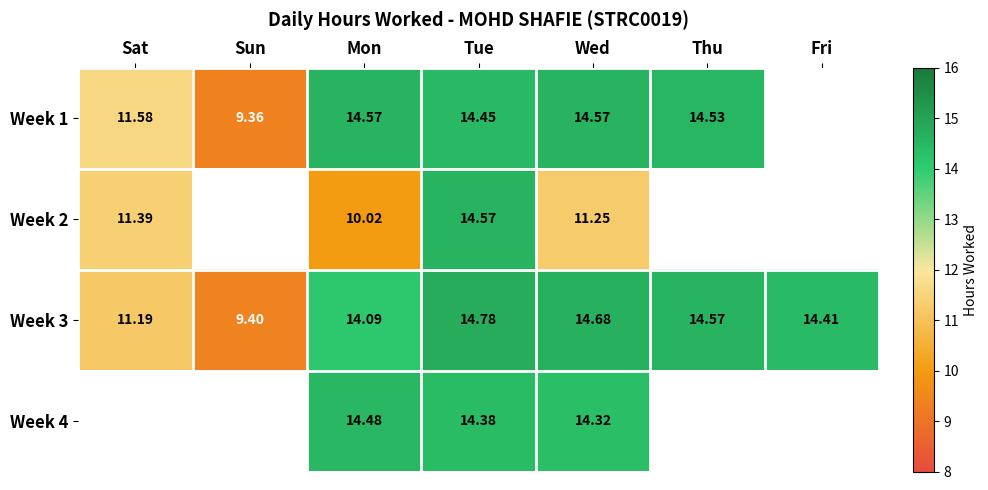

Which category has the highest value in the Week 3 series?

Tue